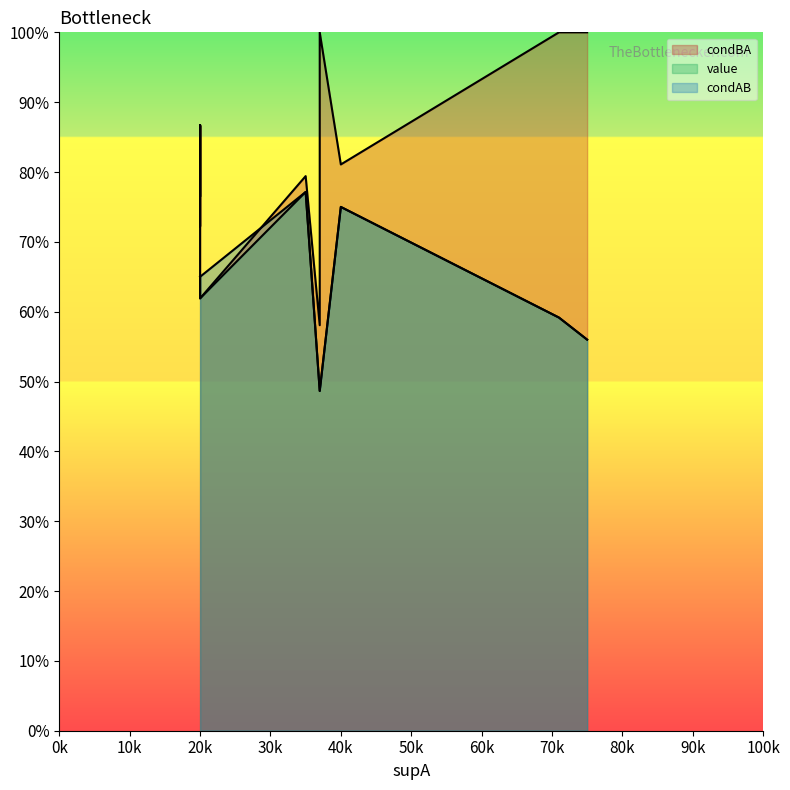

True or false: condAB has more than 1 points higher than both neighbors.

False